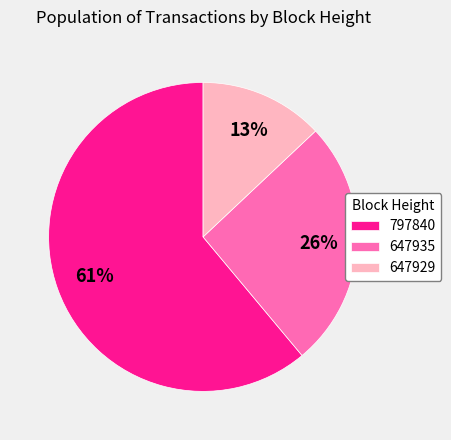

How many segments does this pie chart have?

3